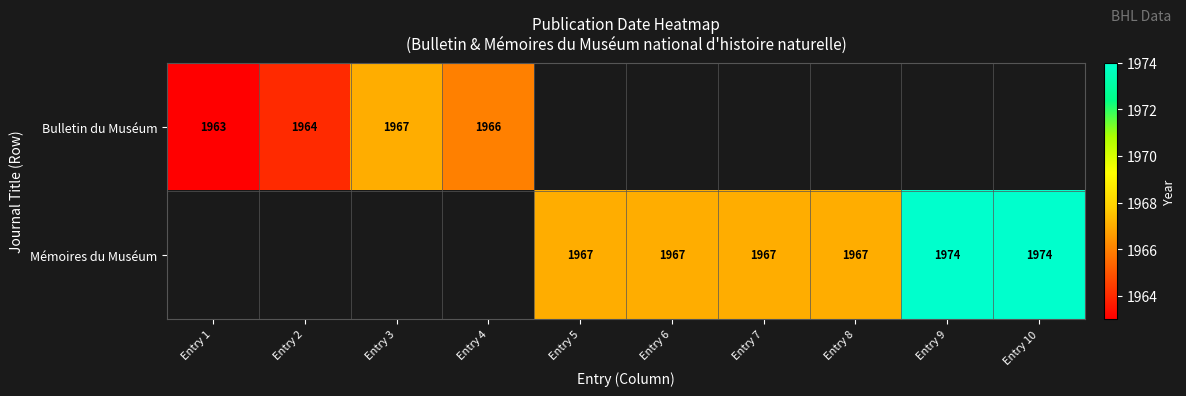

The value of Bulletin du Muséum at Entry 1 is 2865. True or false?

False